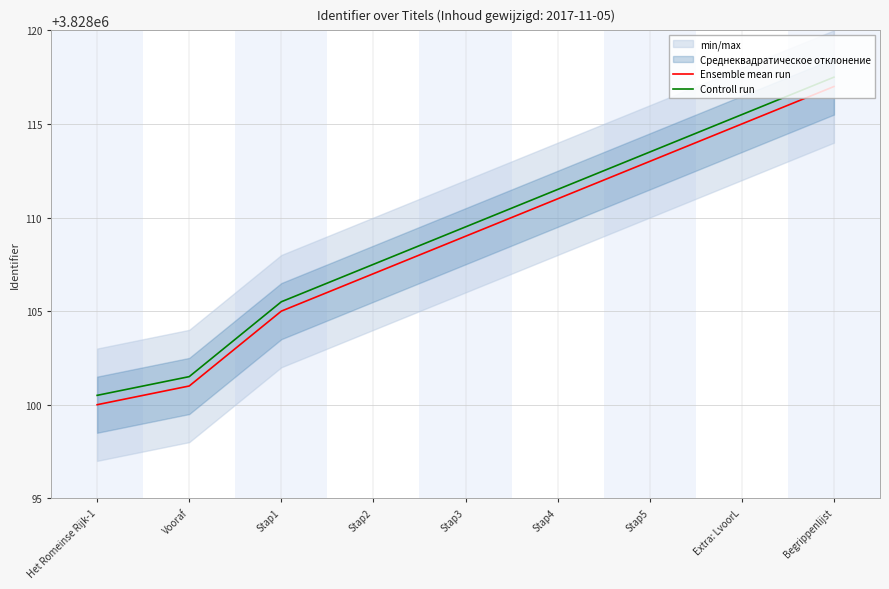

How many lines are shown in the chart?

2